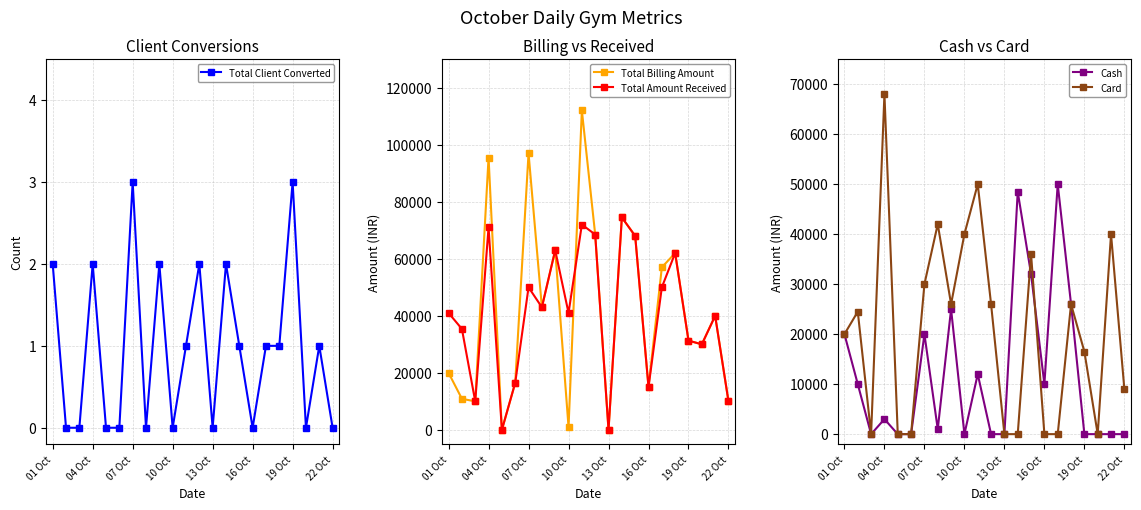

Which series has the largest range (max minus min)?

Total Billing Amount